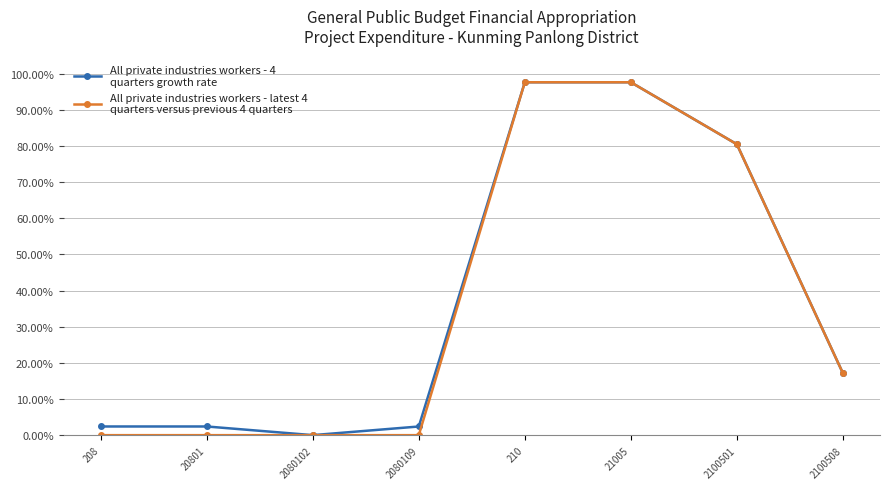

Is this an area chart (filled region under the line)?

No